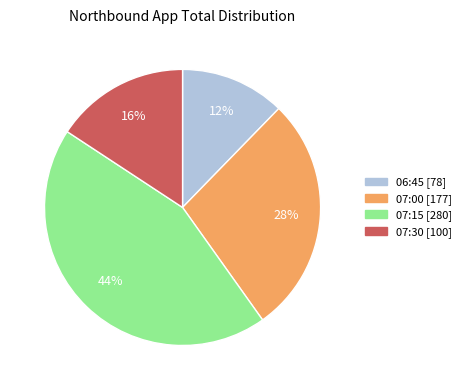

Rank the categories by value from lowest to highest.

06:45 [78], 07:30 [100], 07:00 [177], 07:15 [280]